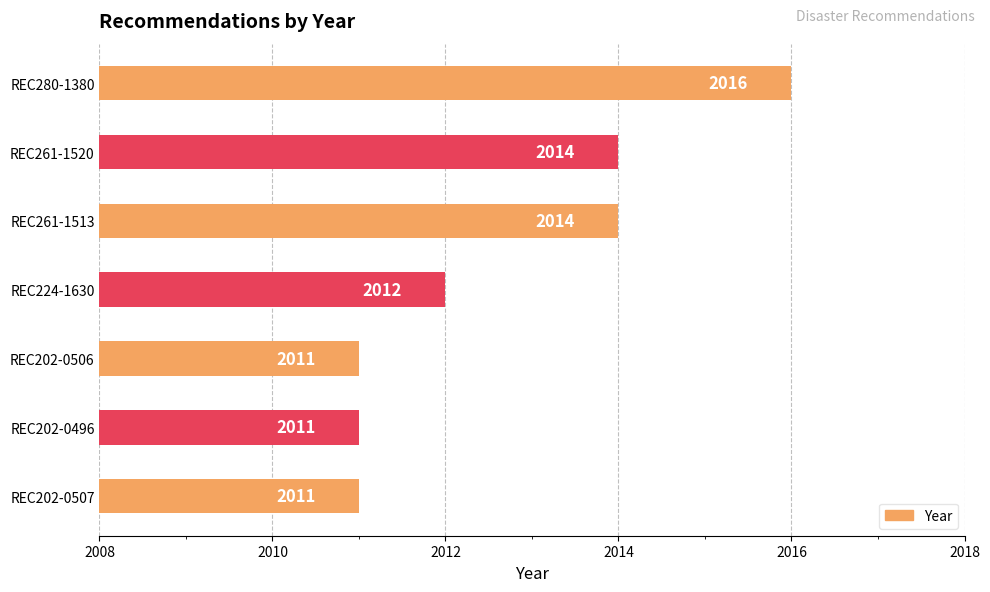

Does the chart contain any negative values?

No